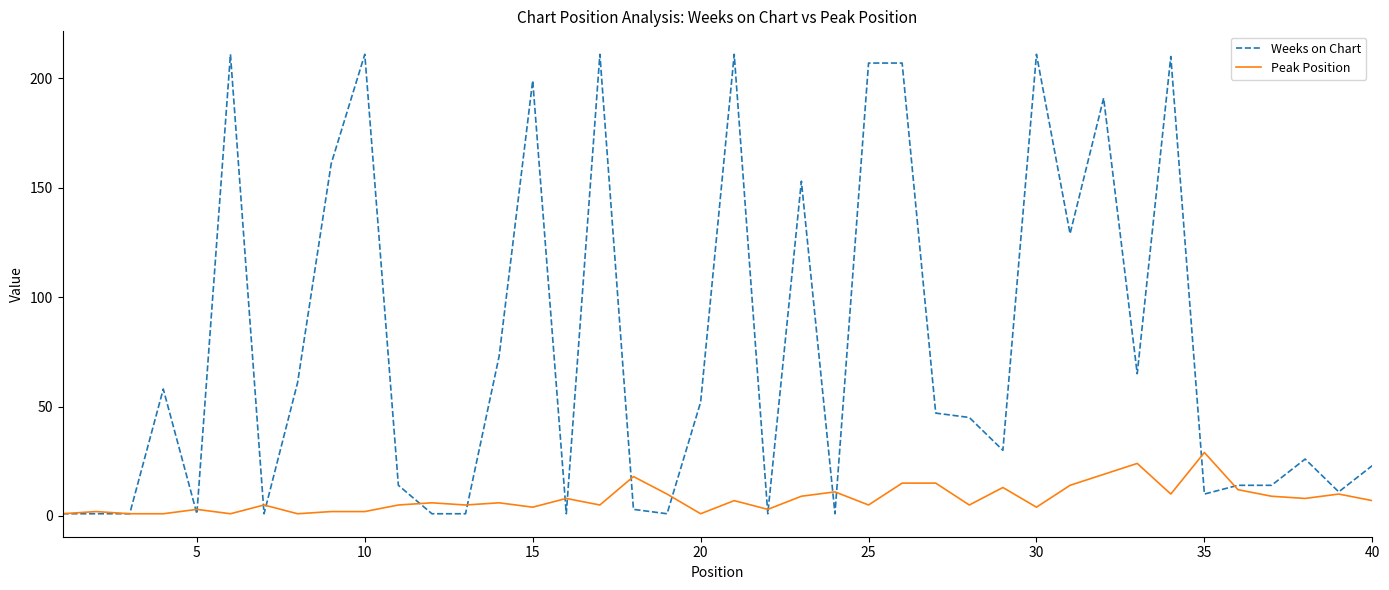

Which series has the largest total across all categories?

Weeks on Chart